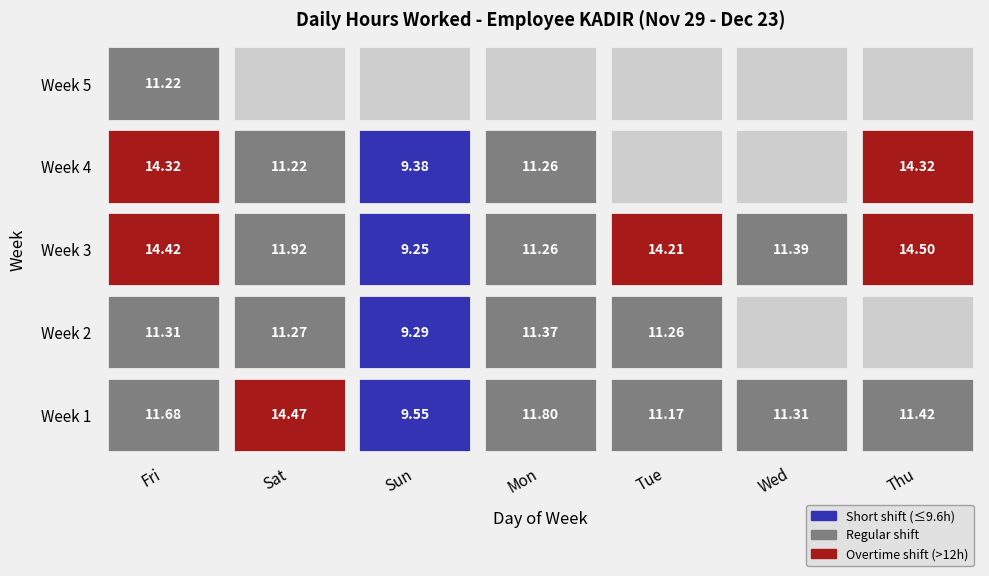

How many positive values does the Wed series have?

2